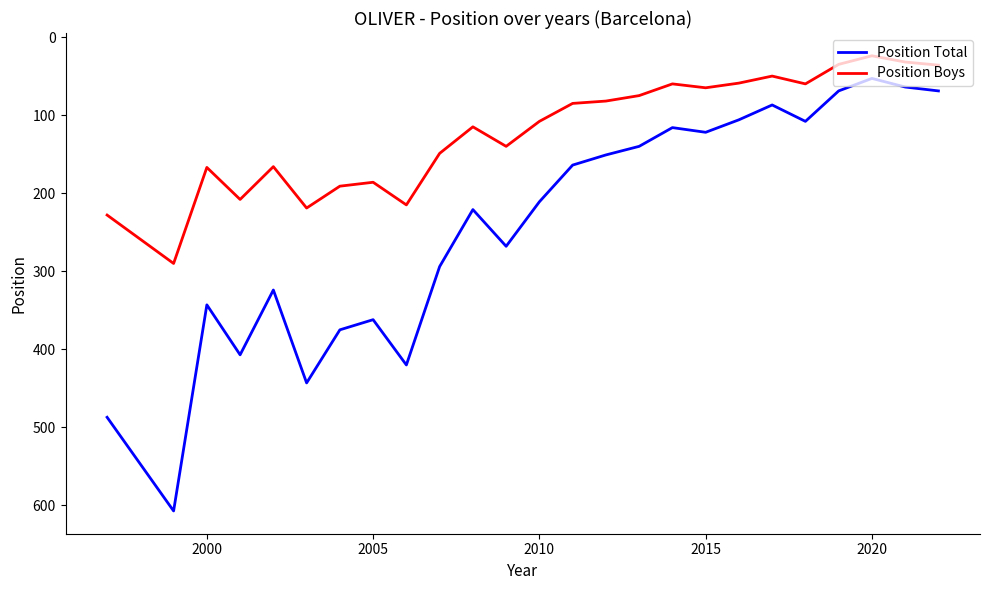

Rank the series by their maximum value, from highest to lowest.

Position Total, Position Boys